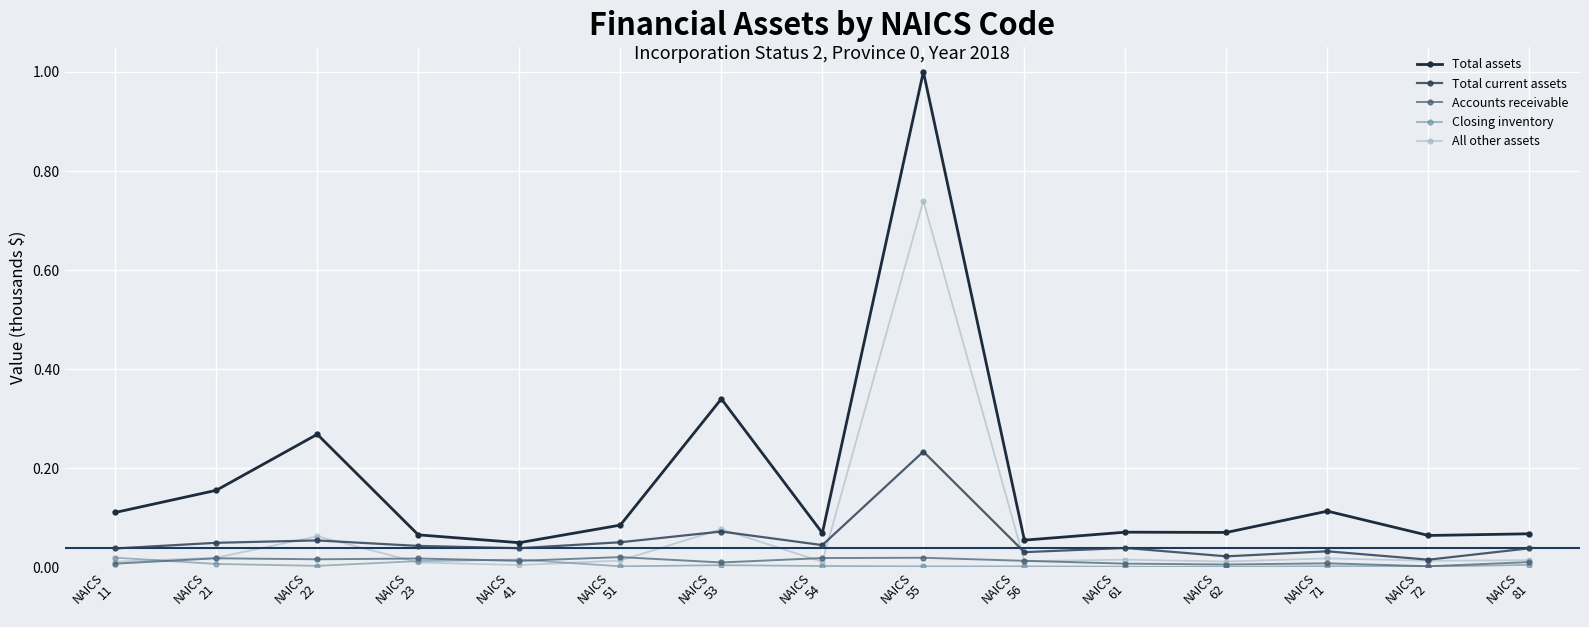

What are all the series names shown in the legend?

Total assets, Total current assets, Accounts receivable, Closing inventory, All other assets